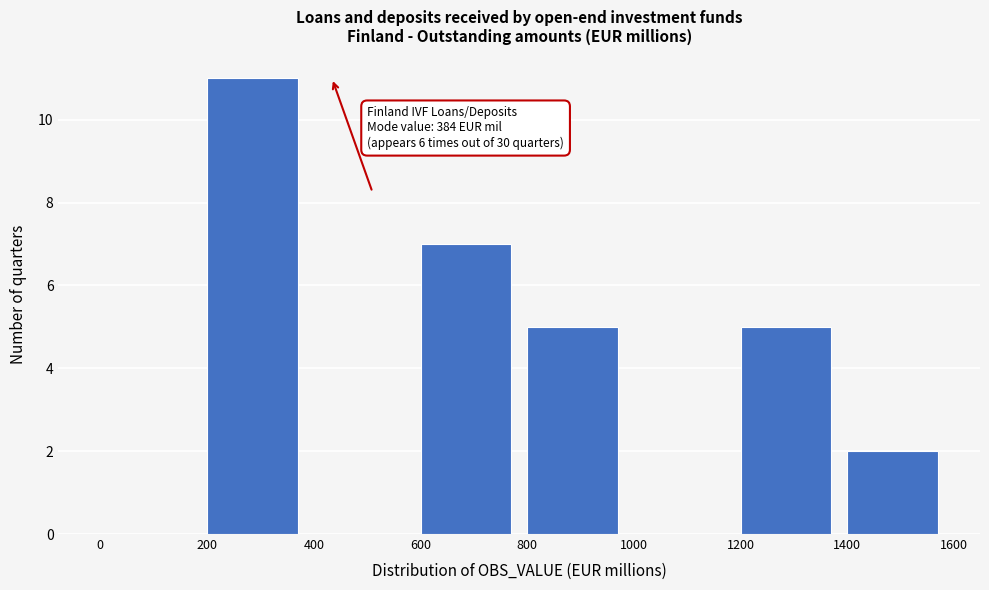

Which range on the x-axis has the tallest bar?

200 to 400